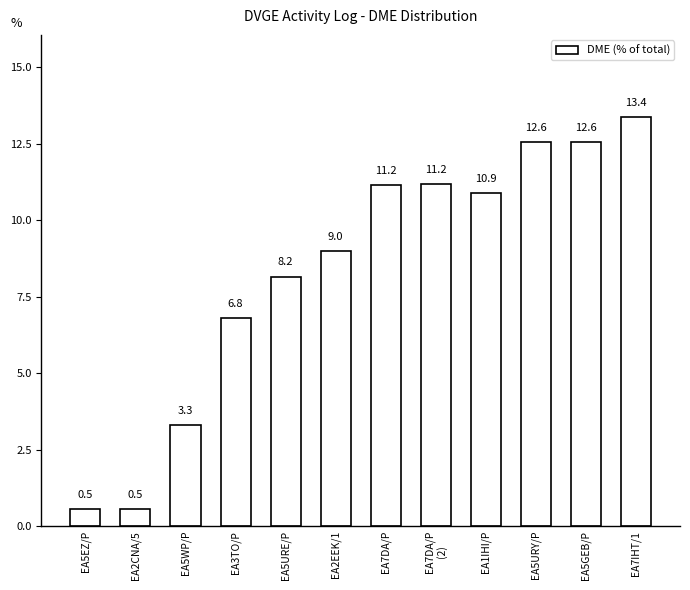

Where is the data nearest to the value 6?

EA3TO/P